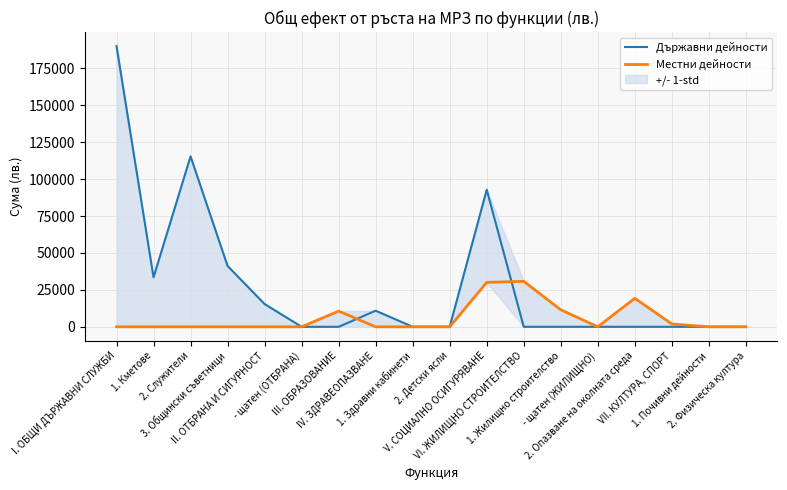

How many values in Местни дейности are above zero?

6